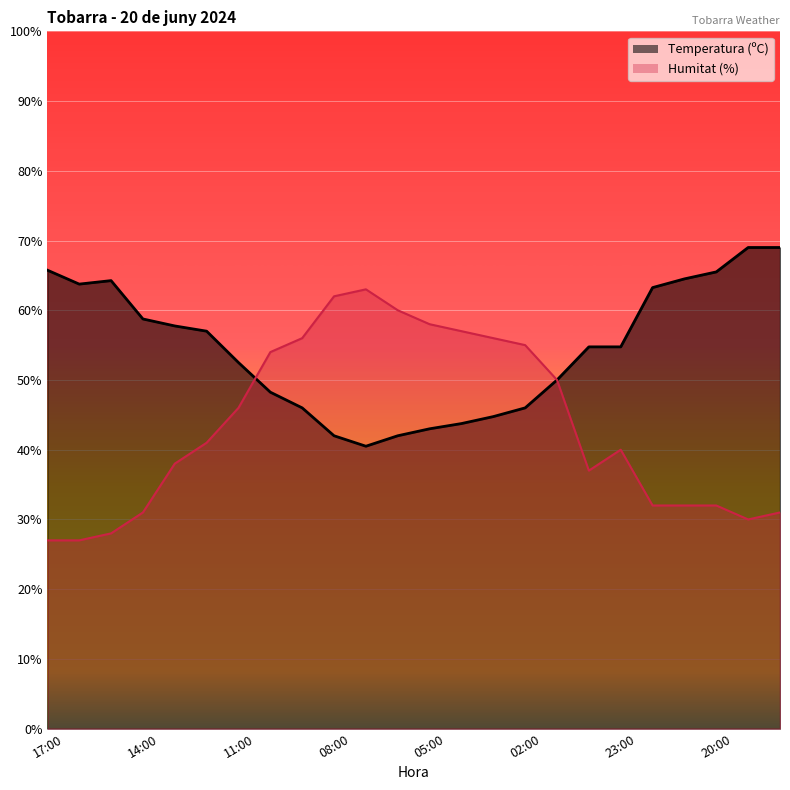

Reading left to right, extract all data points from this chart.

Temperatura (ºC): 65.8	63.7	64.2	58.8	57.8	57.0	52.5	48.3	46.0	42.0	40.5	42.0	43.0	43.8	44.7	46.0	50.0	54.8	54.8	63.3	64.5	65.5	69.0	69.0
Humitat (%): 27.0	27.0	28.0	31.0	38.0	41.0	46.0	54.0	56.0	62.0	63.0	60.0	58.0	57.0	56.0	55.0	50.0	37.0	40.0	32.0	32.0	32.0	30.0	31.0